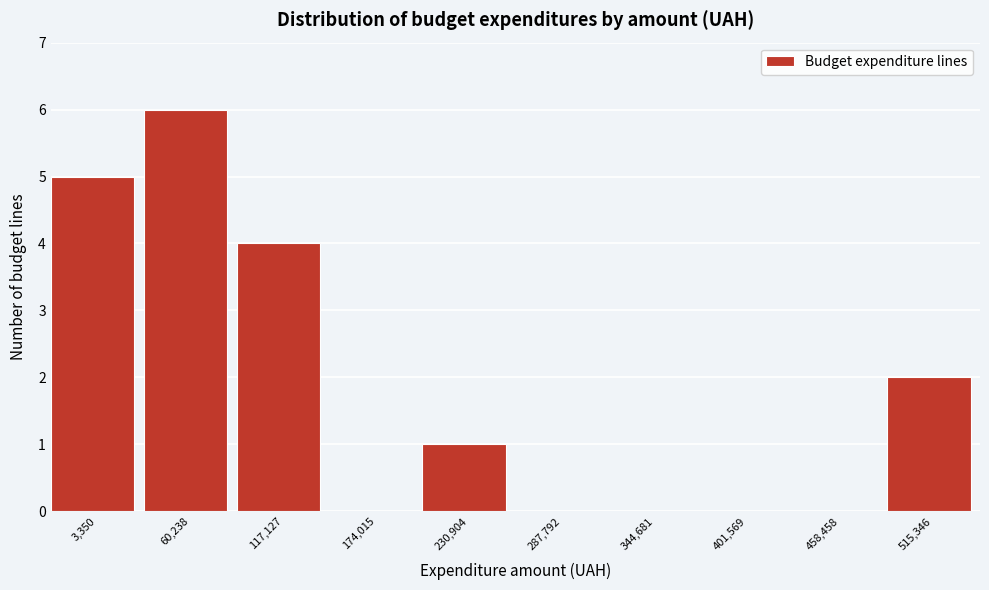

Reading left to right, extract all data points from this chart.

3,350=5	60,238=6	117,127=4	174,015=0	230,904=1	287,792=0	344,681=0	401,569=0	458,458=0	515,346=2